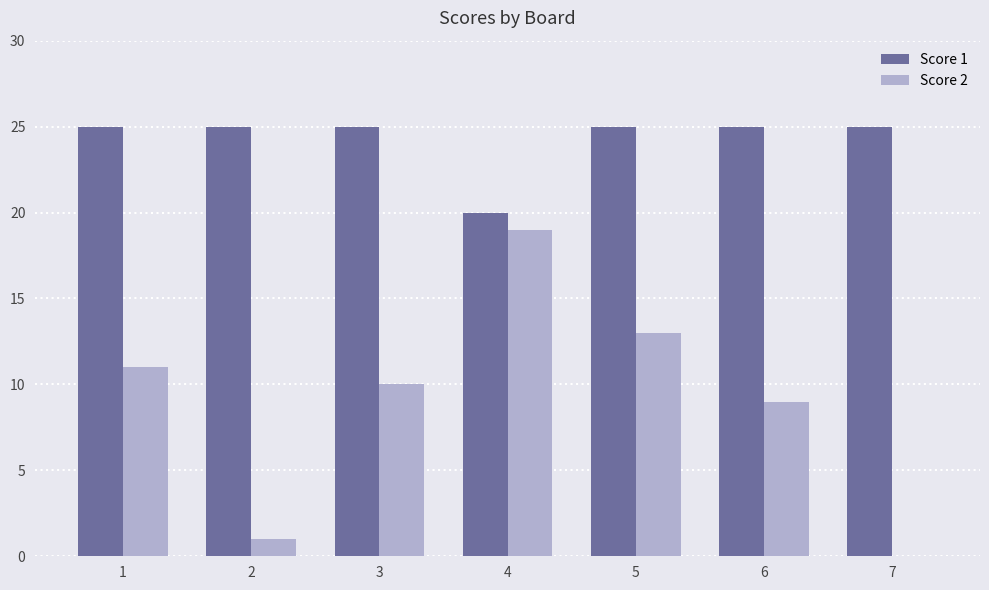

Reading left to right, transcribe all the data shown in this chart.

Score 1: 1=25	2=25	3=25	4=20	5=25	6=25	7=25
Score 2: 1=11	2=1	3=10	4=19	5=13	6=9	7=0